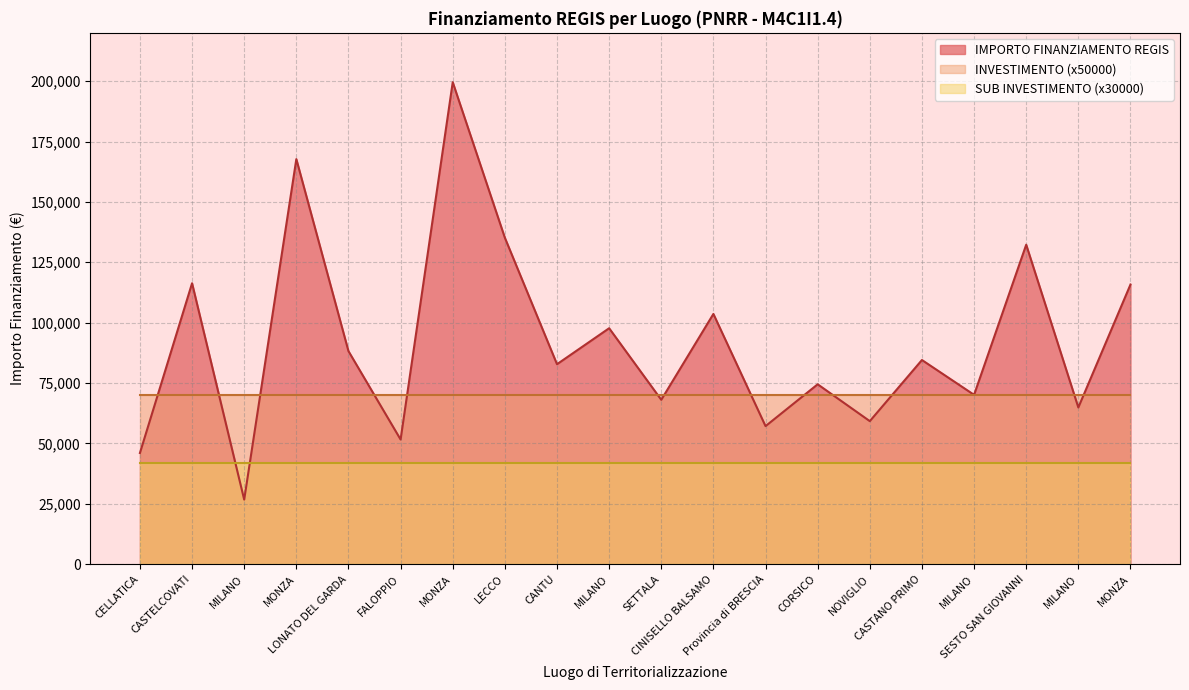

True or false: INVESTIMENTO and SUB INVESTIMENTO intersect in this chart.

False